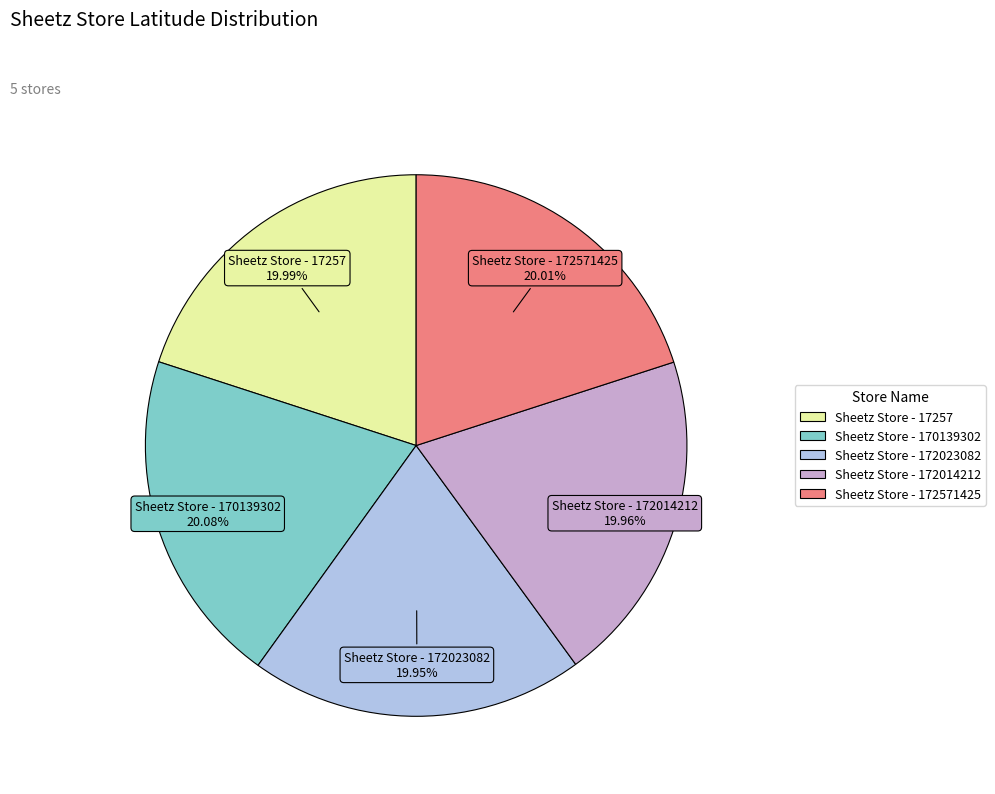

Does any single category account for the majority?

No